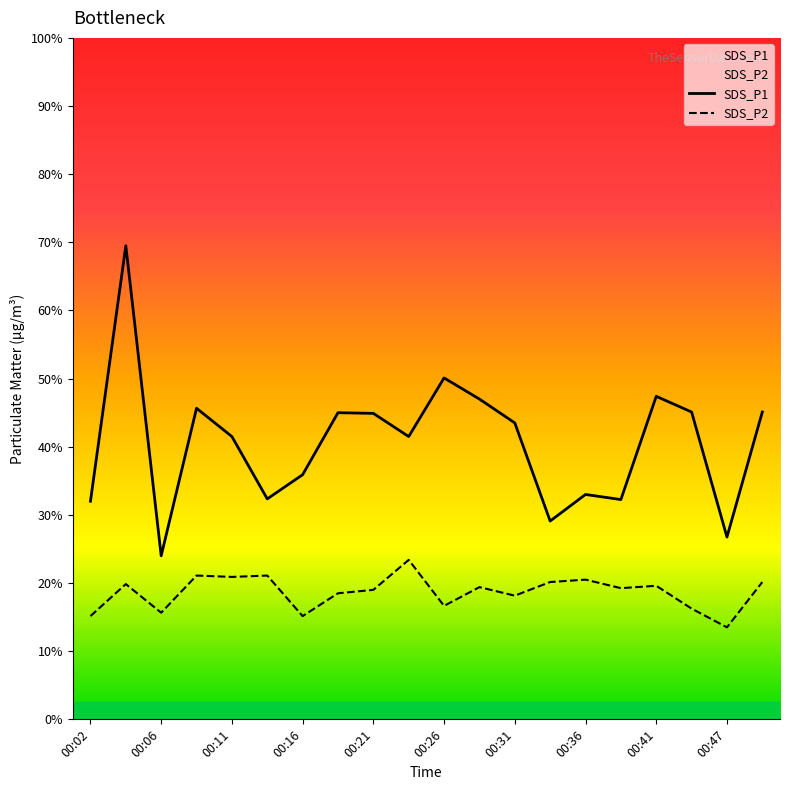

What is the sum of the SDS_P2 values at 00:47 and 00:29?

6.6